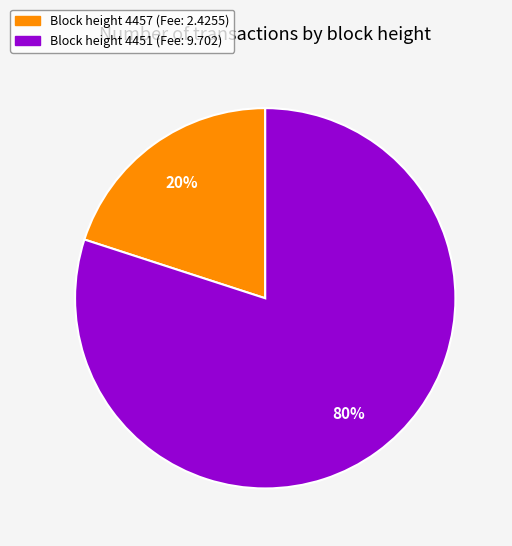

Is there any slice that represents more than half of the pie?

Yes